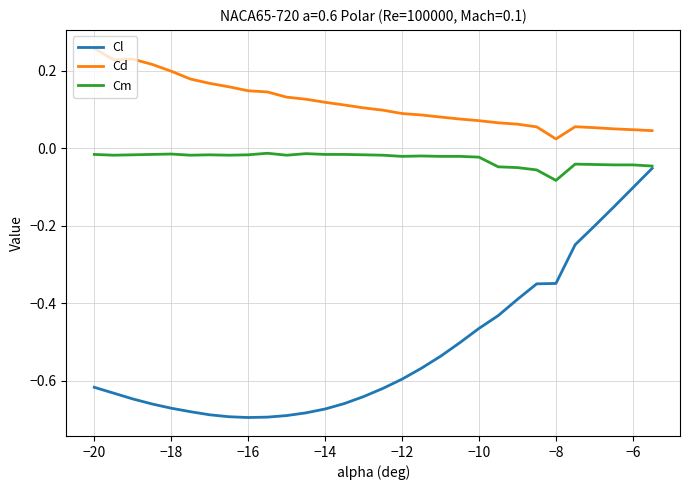

True or false: Cm and Cd intersect in this chart.

False